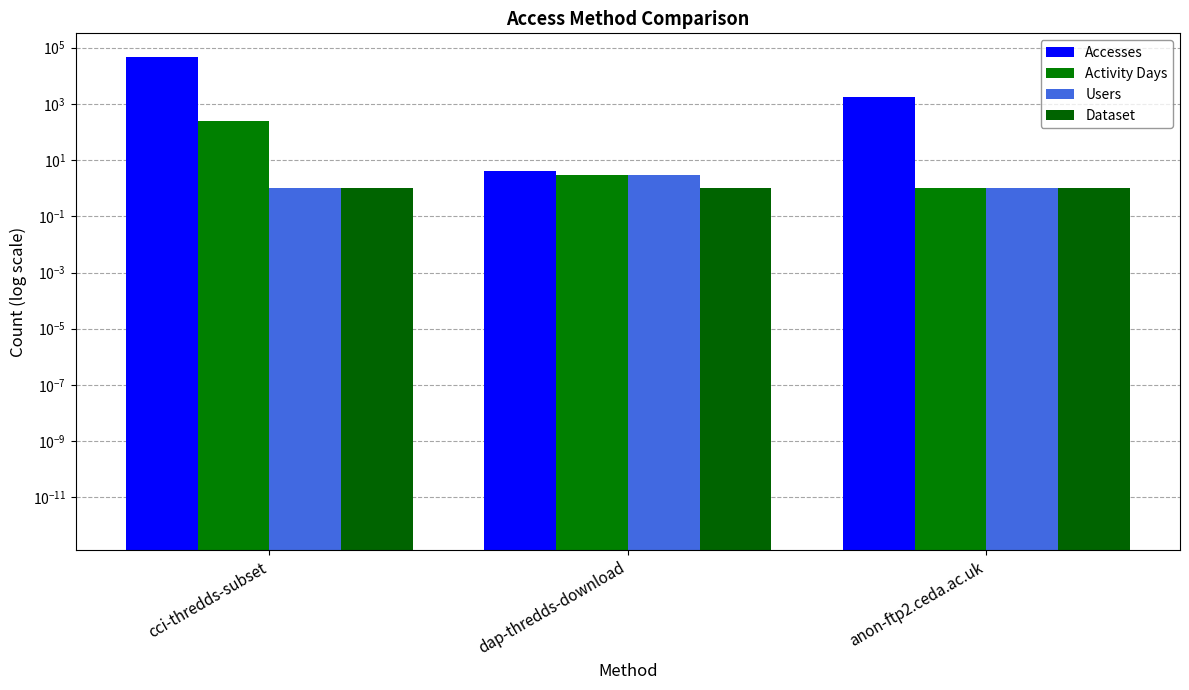

Is the value of Users at anon-ftp2.ceda.ac.uk greater than the value of Activity Days at anon-ftp2.ceda.ac.uk?

No